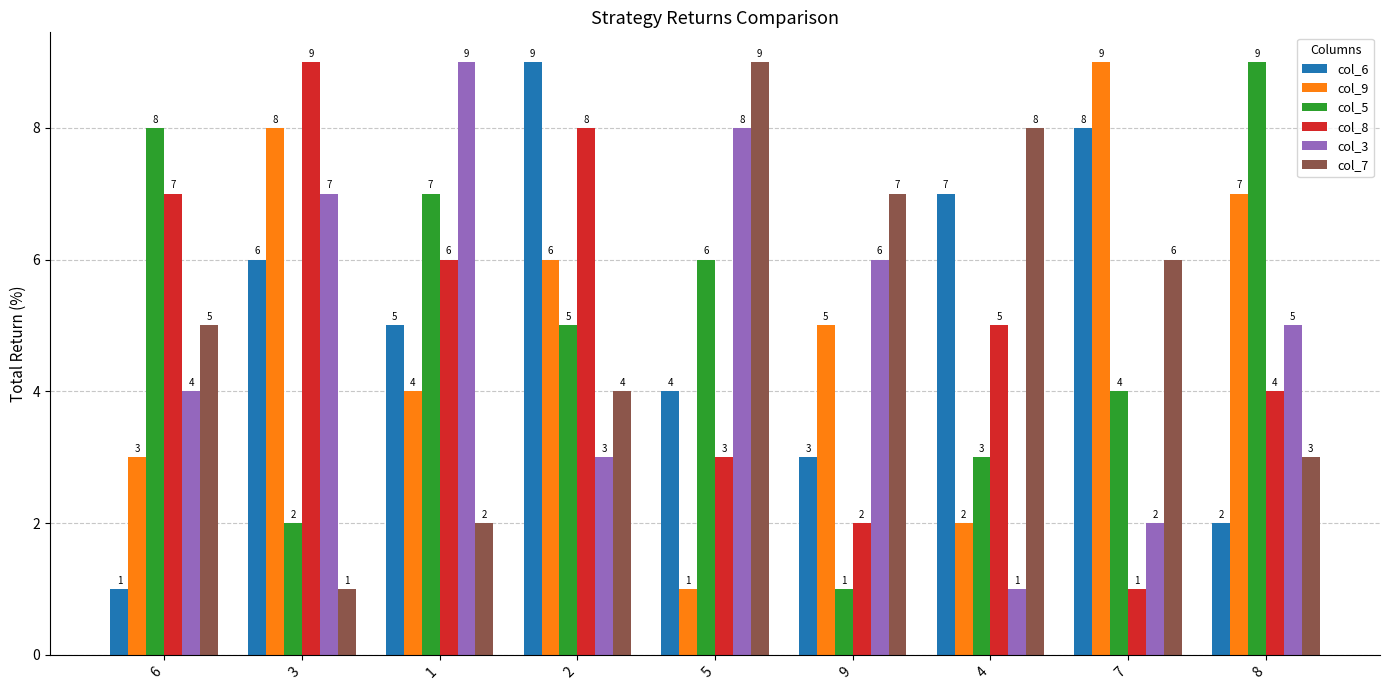

What is the difference between the highest and lowest values at 2?

6